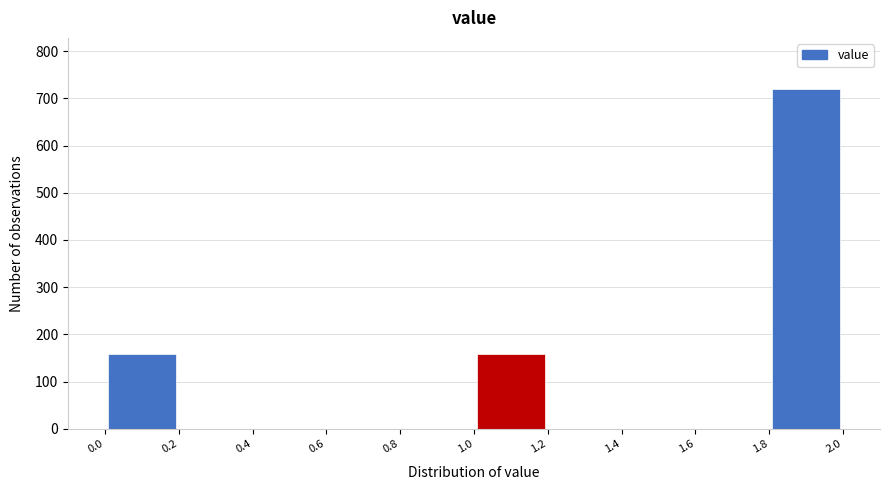

Reading left to right, list every bar in this chart as the range it spans on the x-axis followed by its height. The values are not printed on the chart, so give them approximately, as read against the axis.

0.0 to 0.2: 160
0.2 to 0.4: 0
0.4 to 0.6: 0
0.6 to 0.8: 0
0.8 to 1.0: 0
1.0 to 1.2: 160
1.2 to 1.4: 0
1.4 to 1.6: 0
1.6 to 1.8: 0
1.8 to 2.0: 720